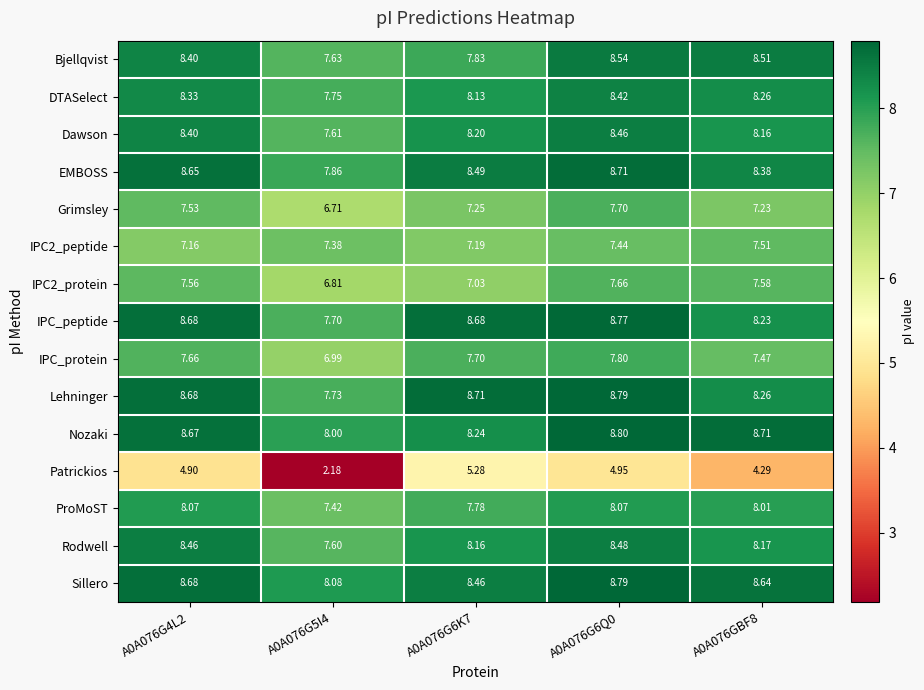

Is the value of Sillero at A0A076G4L2 greater than the value of Lehninger at A0A076G5I4?

Yes